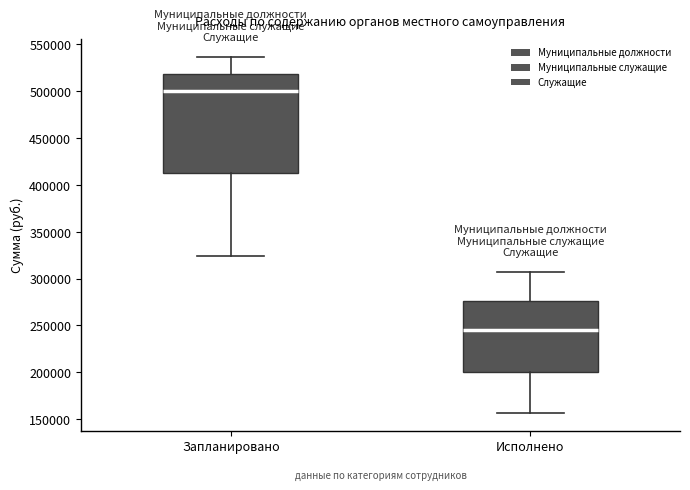

Where does the median line of the box for Исполнено sit on the y-axis? The values are not printed on the chart, so give them approximately, as read against the axis.

245000